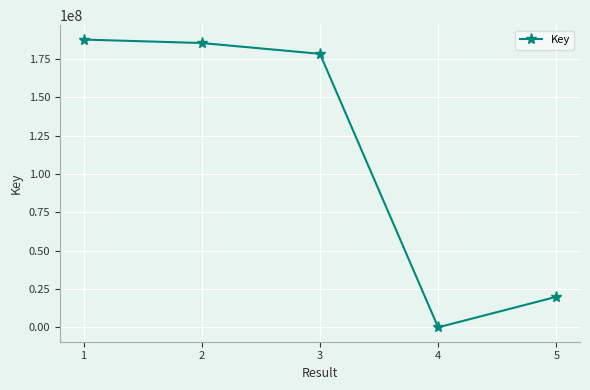

What is the change in value from 4 to 5?

+19896302